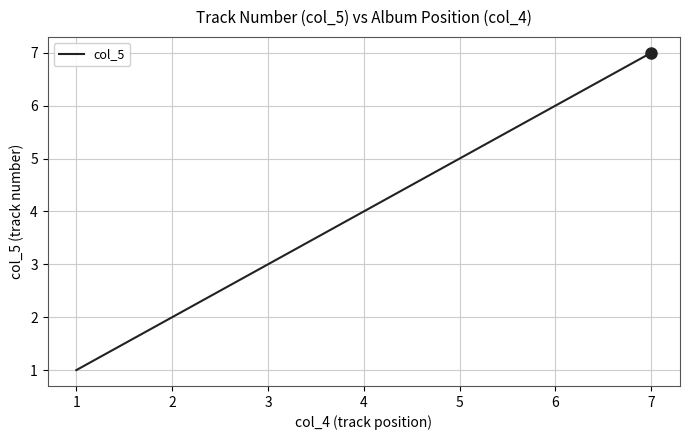

What is the sum of all values?

28